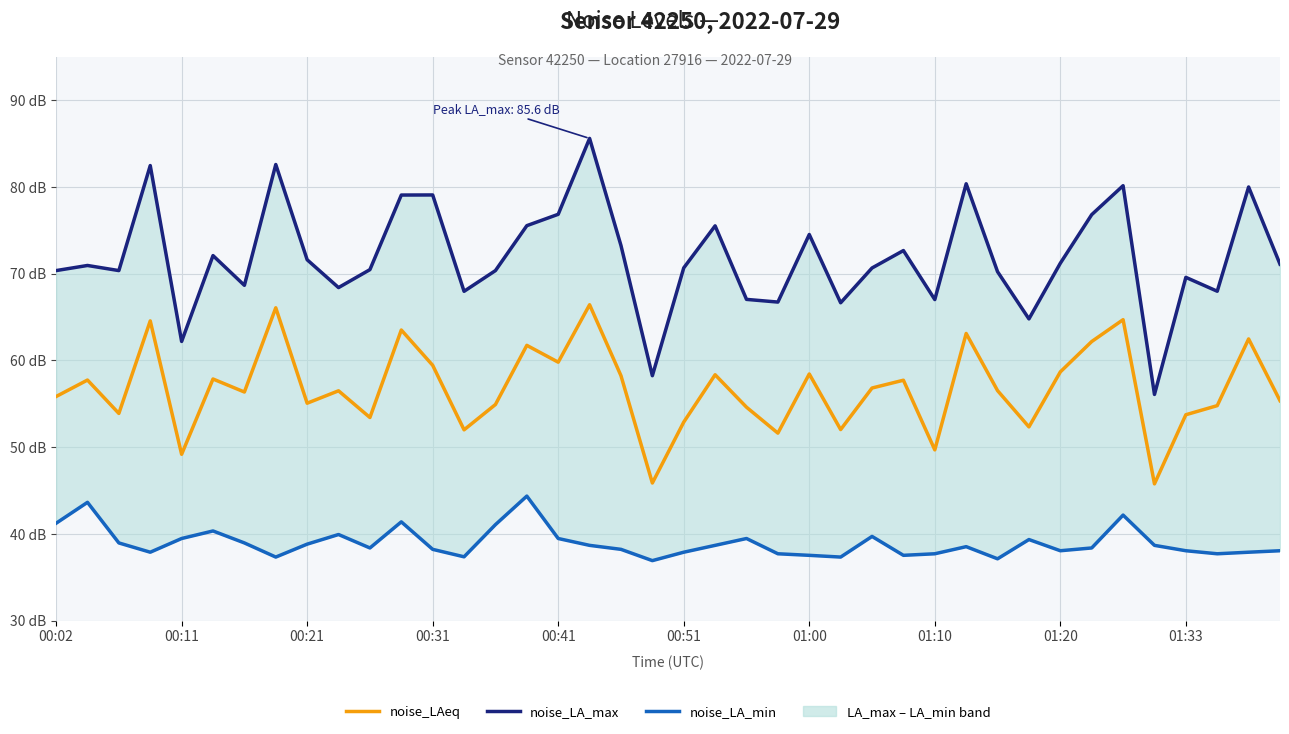

Read the noise_LAeq value at 27.

57.7